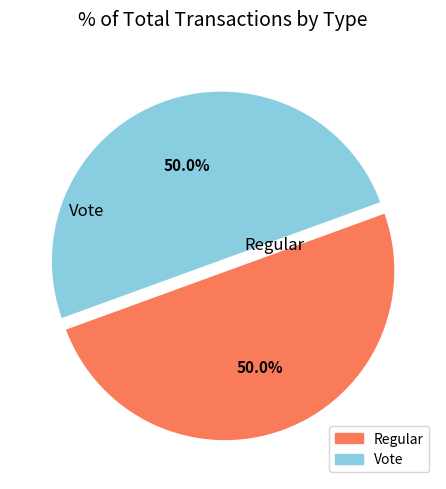

Approximately how many times larger is the value at Vote compared to Regular?

1.0